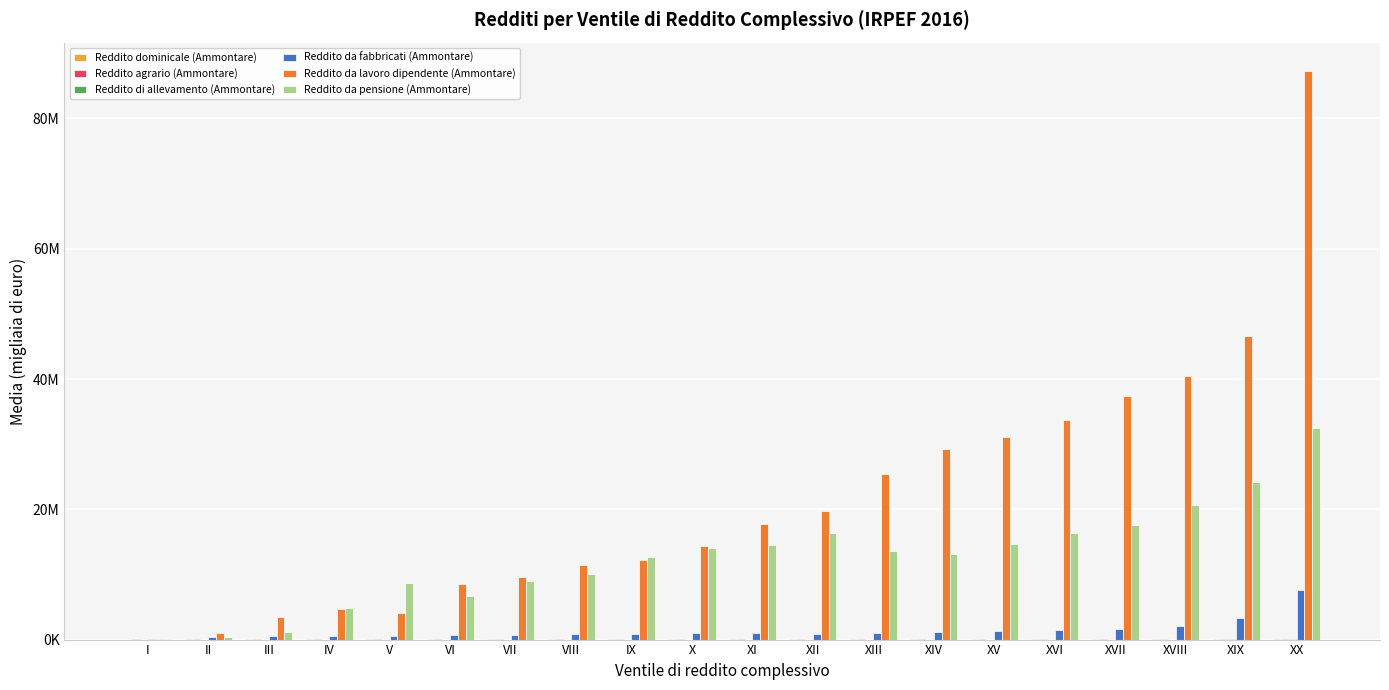

Rank the series at XX from lowest to highest value.

Reddito di allevamento (Ammontare), Reddito agrario (Ammontare), Reddito dominicale (Ammontare), Reddito da fabbricati (Ammontare), Reddito da pensione (Ammontare), Reddito da lavoro dipendente (Ammontare)